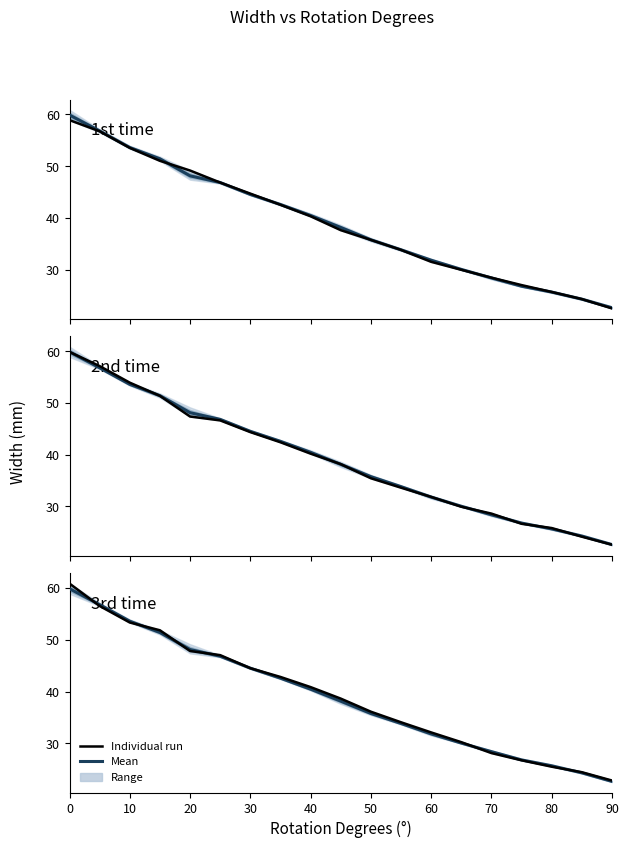

The value of 3rd time at 0 is 79.2. True or false?

False